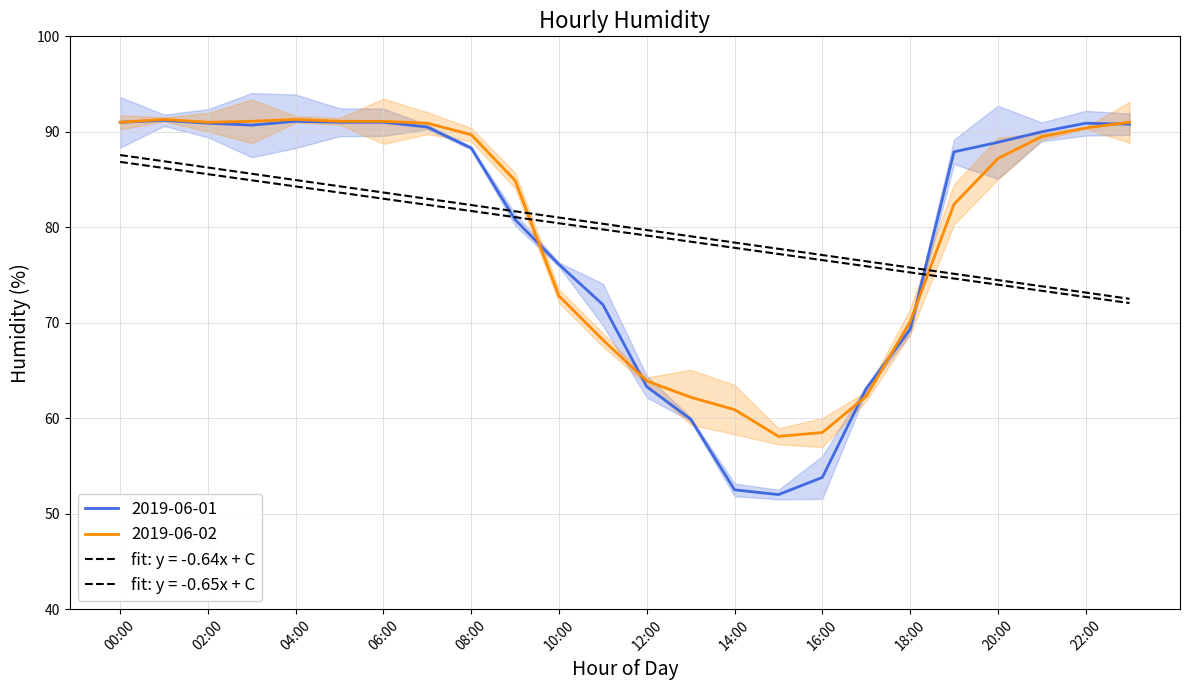

Reading right to left, what are all the values shown in this chart?

2019-06-01: 90.8	90.9	90.0	88.9	87.9	69.3	63.1	53.8	52.0	52.5	59.9	63.3	71.9	76.1	80.8	88.3	90.5	91.0	91.0	91.1	90.7	90.9	91.2	91.0
2019-06-02: 91.0	90.4	89.5	87.2	82.4	70.1	62.3	58.5	58.1	60.9	62.2	63.9	68.2	72.8	84.9	89.7	90.9	91.1	91.1	91.3	91.1	91.0	91.3	91.0